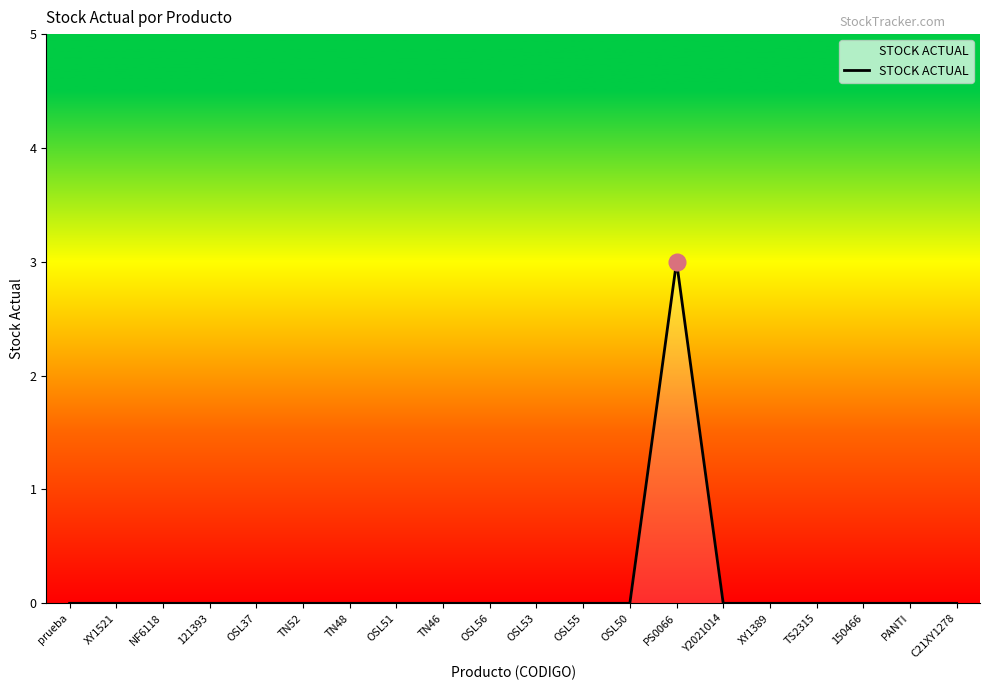

What is the difference between the maximum and minimum values?

3